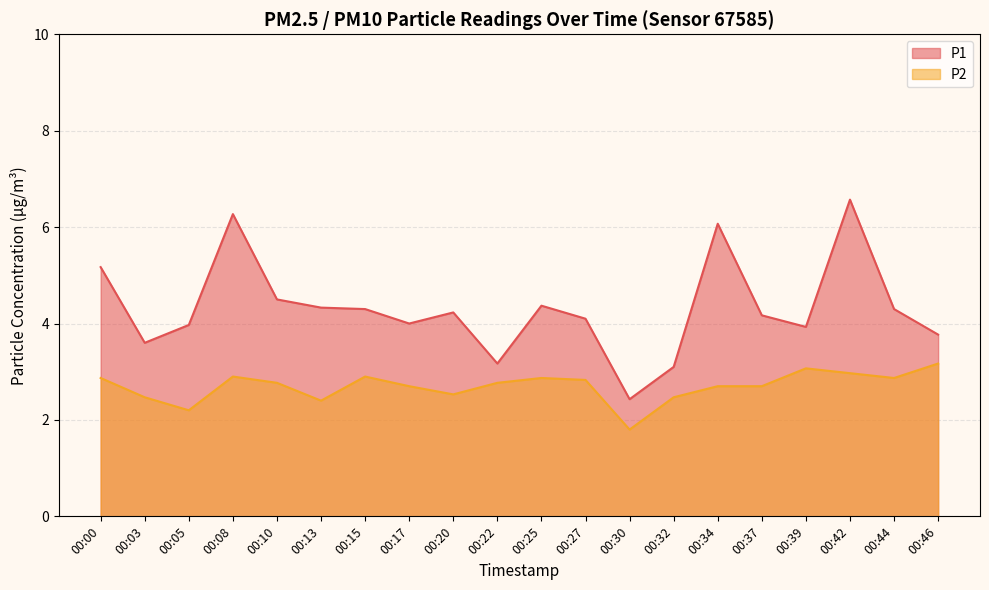

True or false: P1 and P2 cross at least once.

False